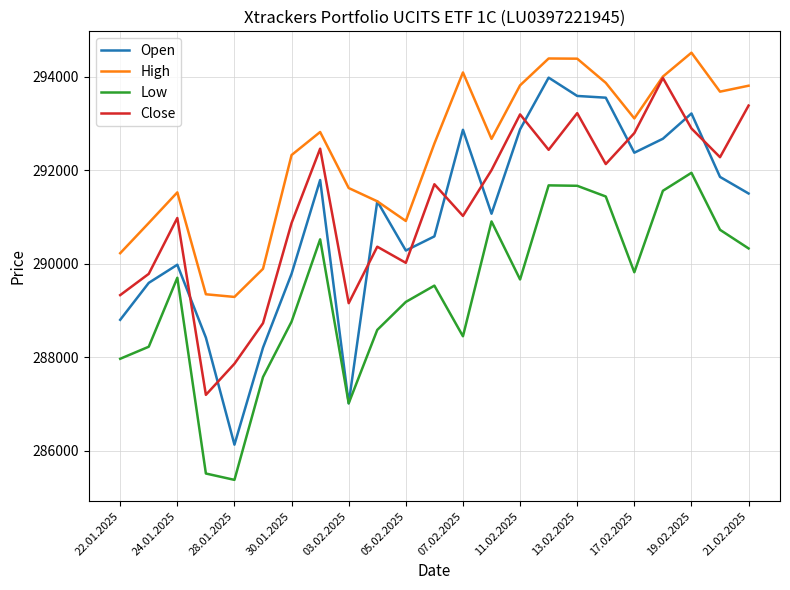

True or false: Low and High intersect in this chart.

False